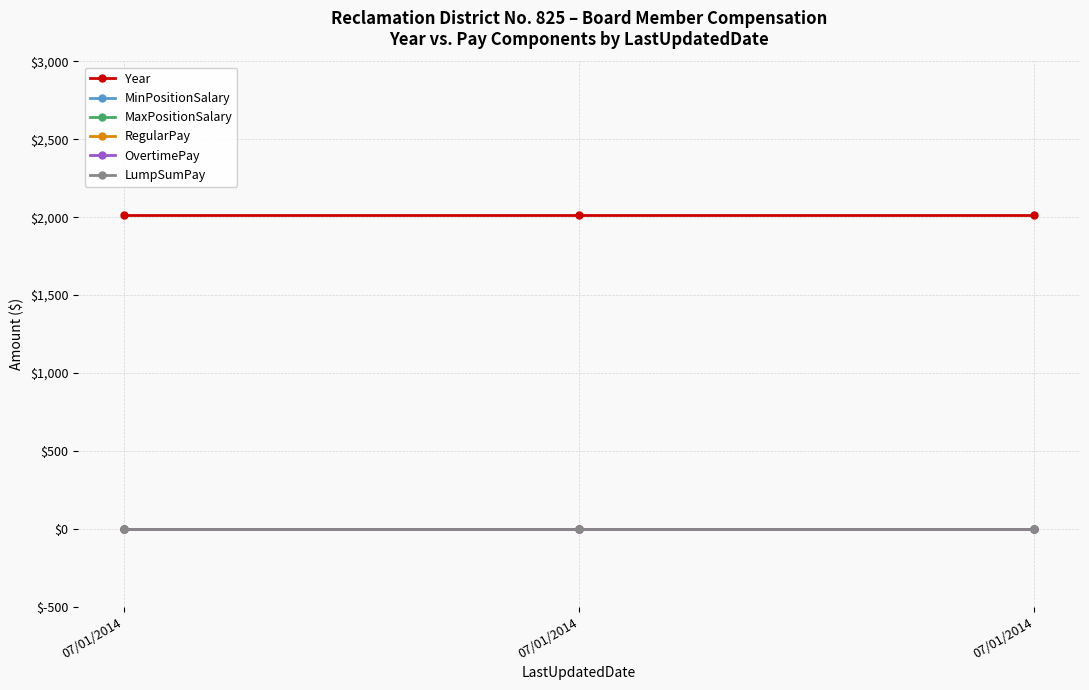

The OvertimePay series shows 0 at 07/01/2014. True or false?

True